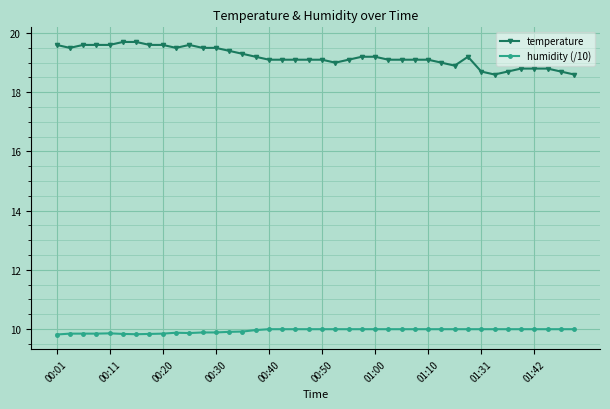

True or false: humidity (/10) has more than 1 interior local peaks.

True